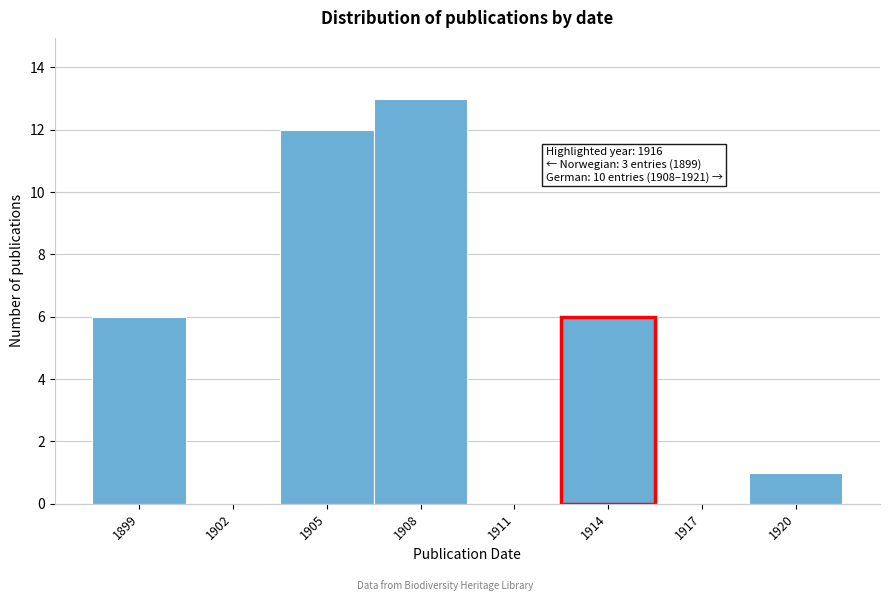

Reading left to right, extract all data points from this chart.

1899=6	1902=0	1905=12	1908=13	1911=0	1914=6	1917=0	1920=1